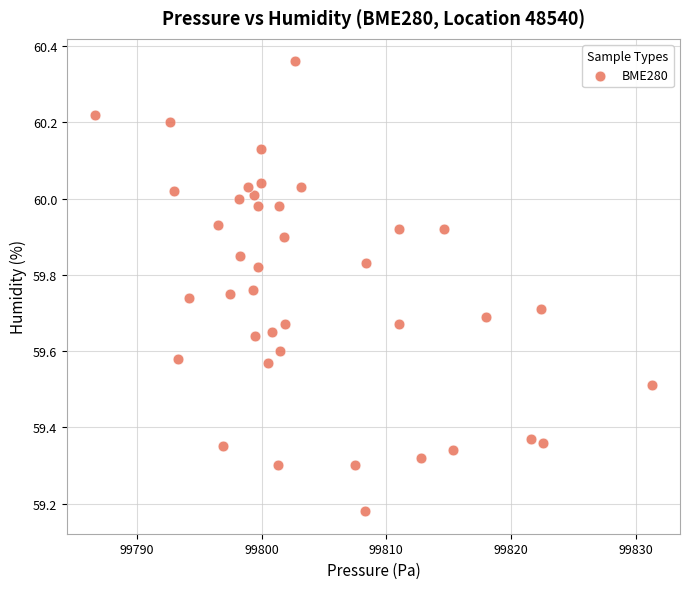

What is the range of Y values (max minus min)?

1.2